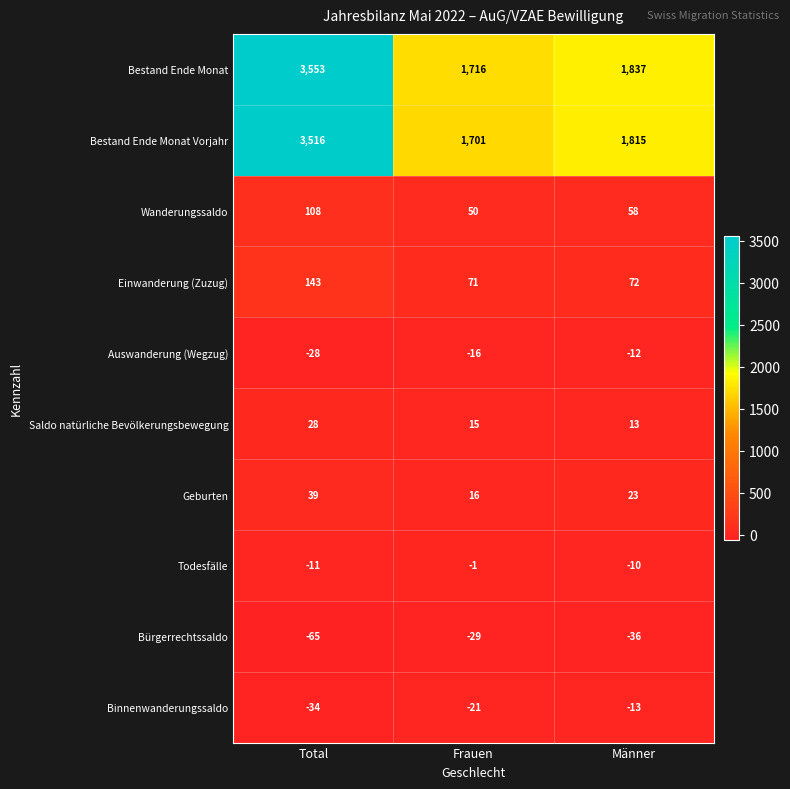

True or false: Geburten has a value of 23 at Frauen.

False